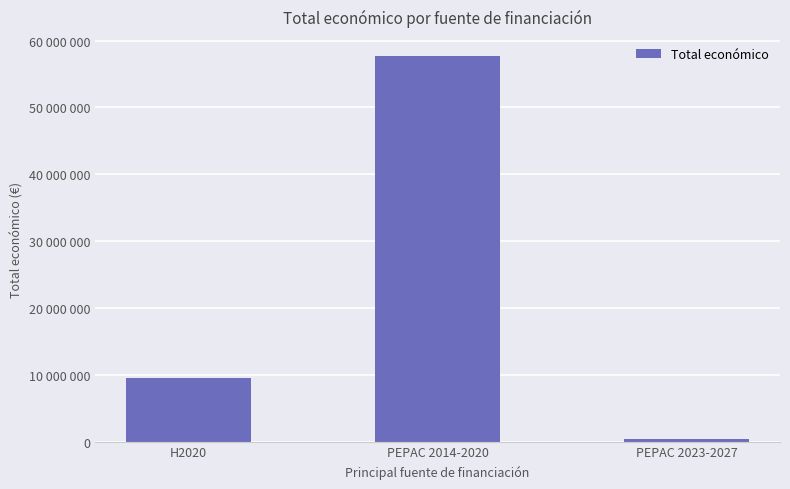

Are the bars horizontal?

No